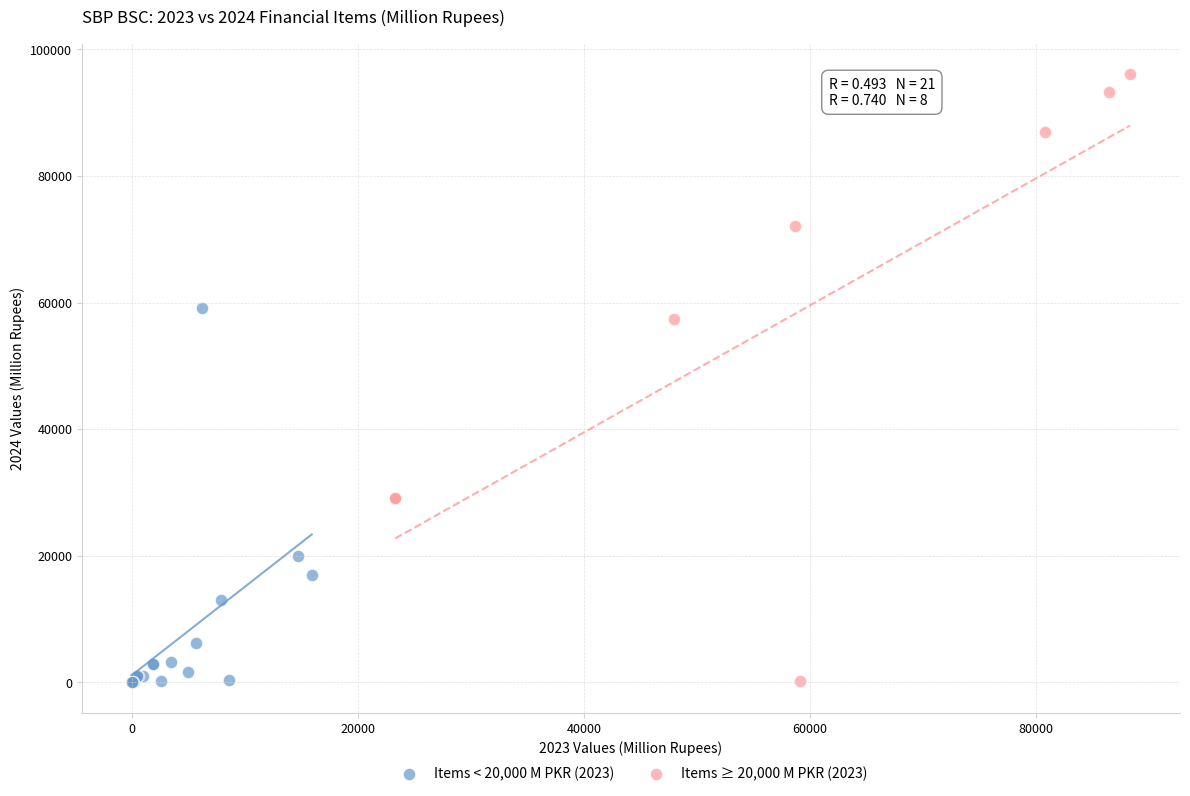

Which series has the largest Y range (max minus min)?

Items ≥ 20,000 M PKR (2023)